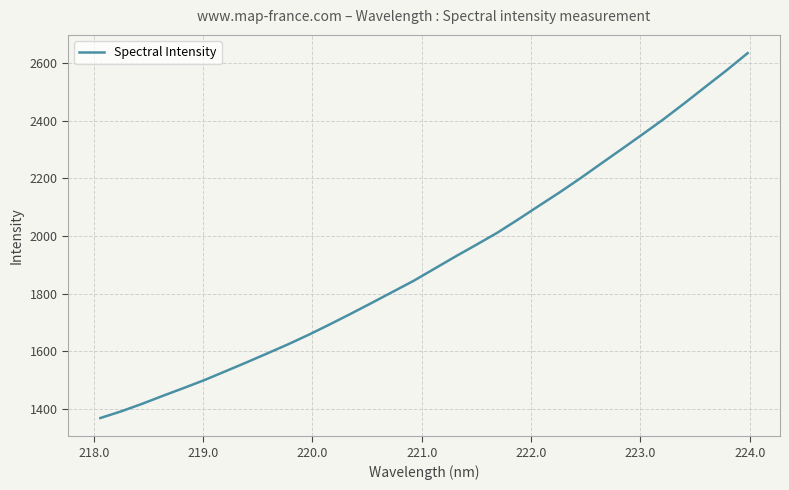

What is the minimum value shown in the chart?

1368.2